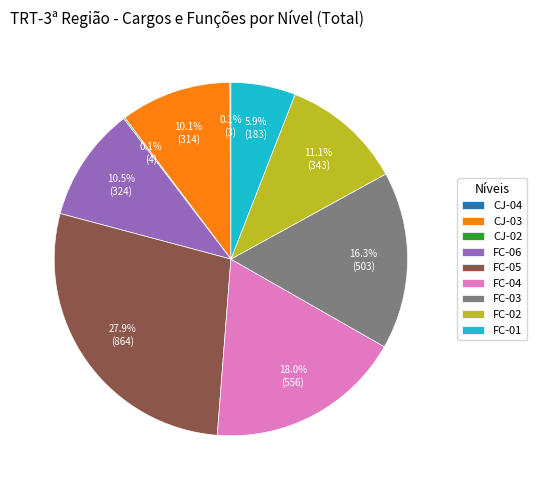

What percentage is NOT represented by FC-02?

88.9%